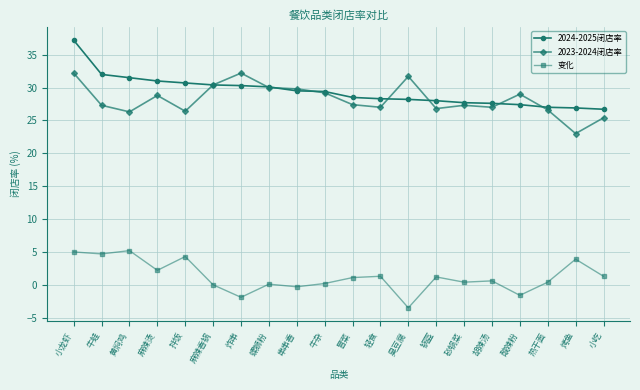

Which label corresponds to the largest value in the chart?

小龙虾